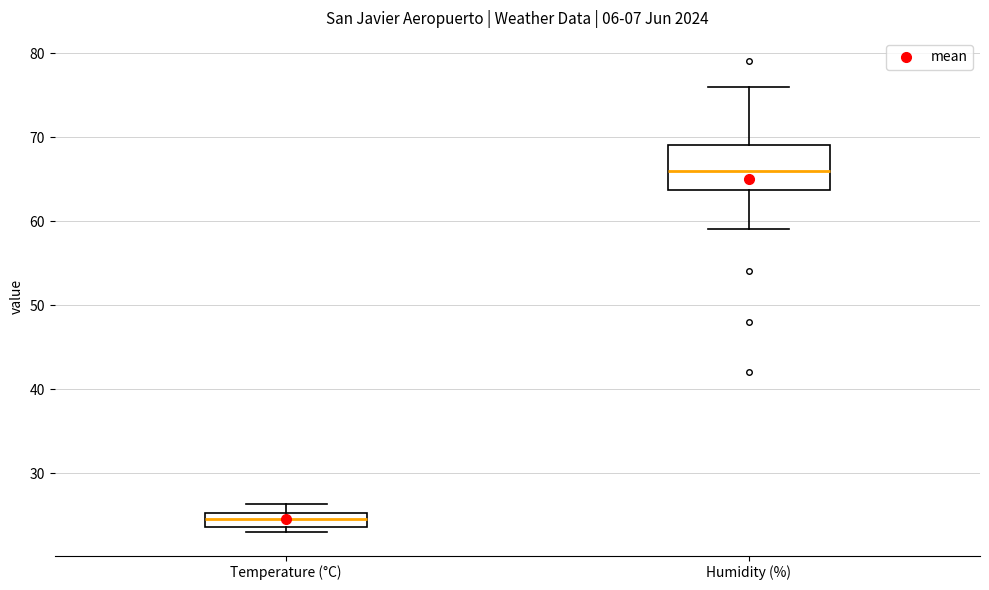

Where does the upper whisker of the box for Humidity (%) end on the y-axis? The values are not printed on the chart, so give them approximately, as read against the axis.

76